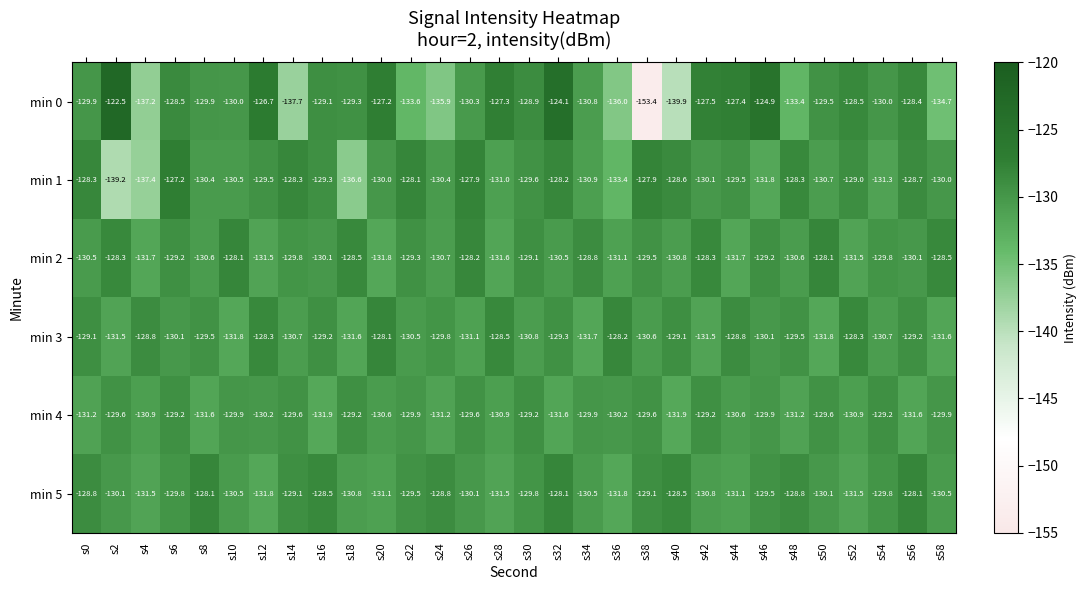

What is the total value across all series at s16?

-778.1